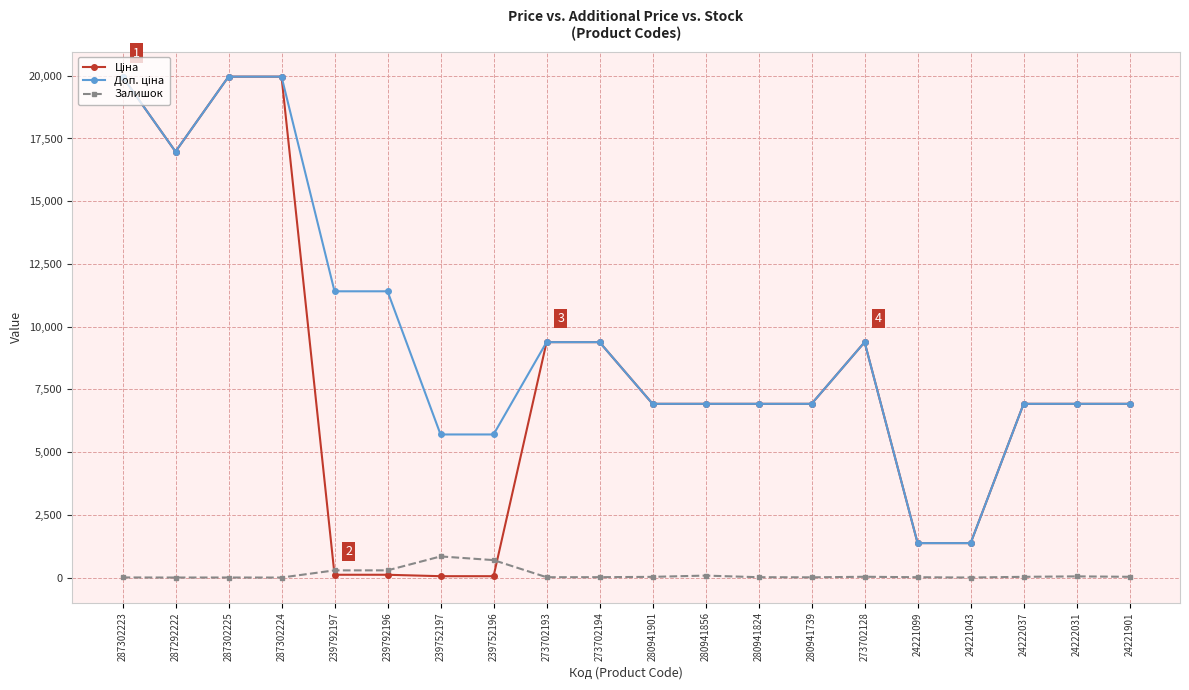

At how many categories does at least one series exceed 13118?

4